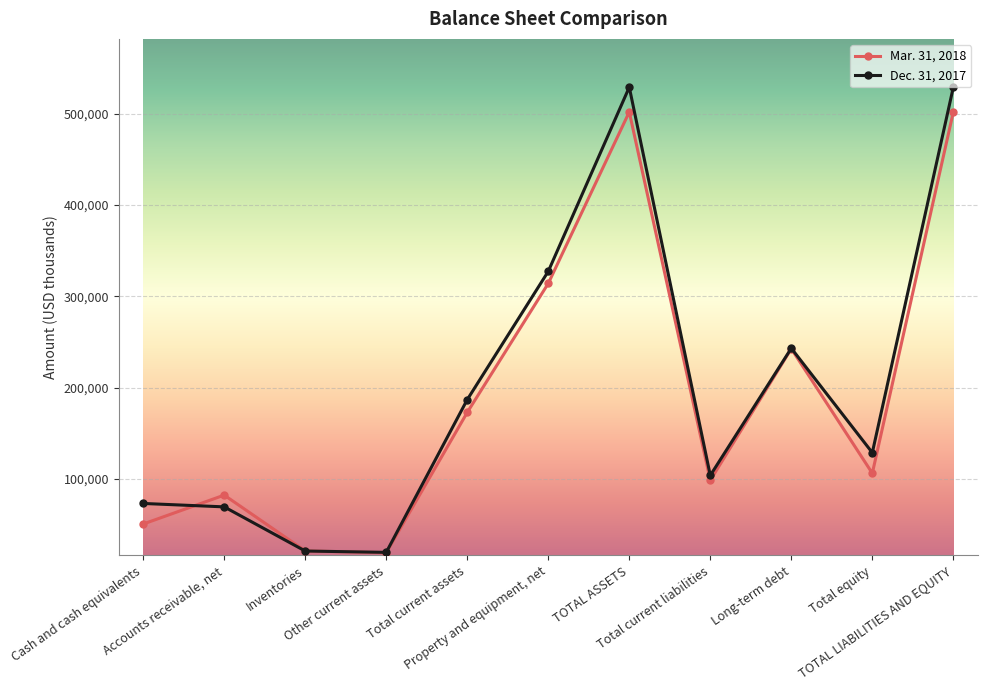

What is the highest value of the Dec. 31, 2017 series?

529121